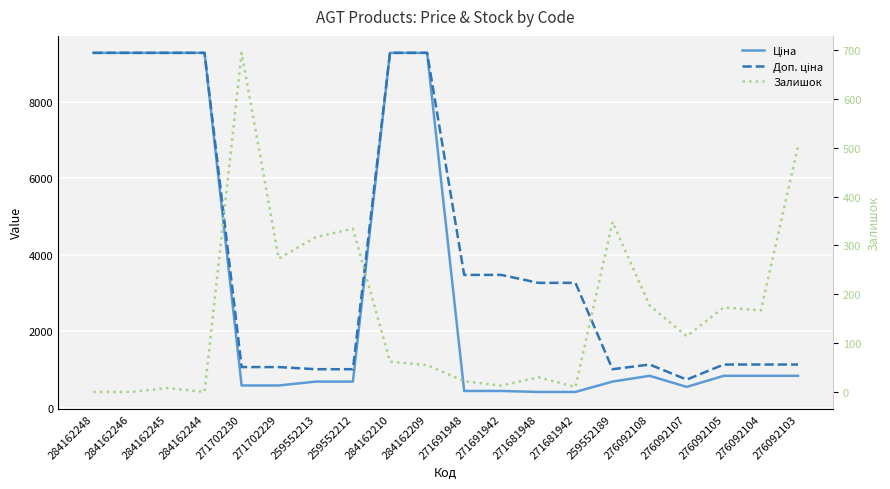

How many interior local peaks does the Ціна series have?

1